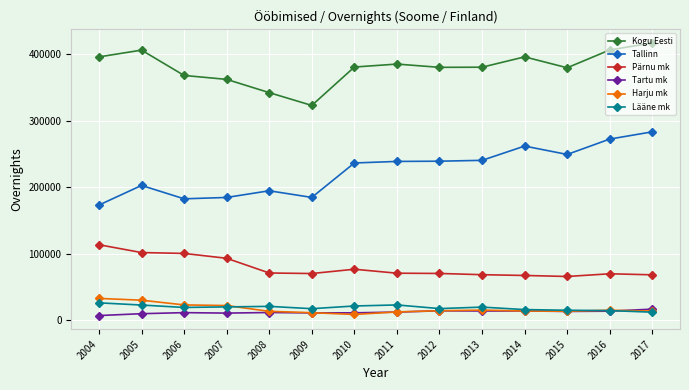

True or false: Tallinn and Kogu Eesti cross at least once.

False